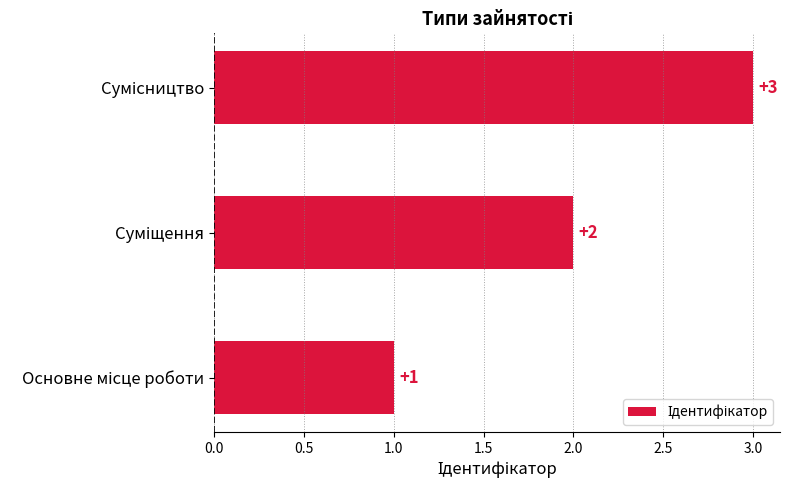

Count the values in the range 1 to 3.

3